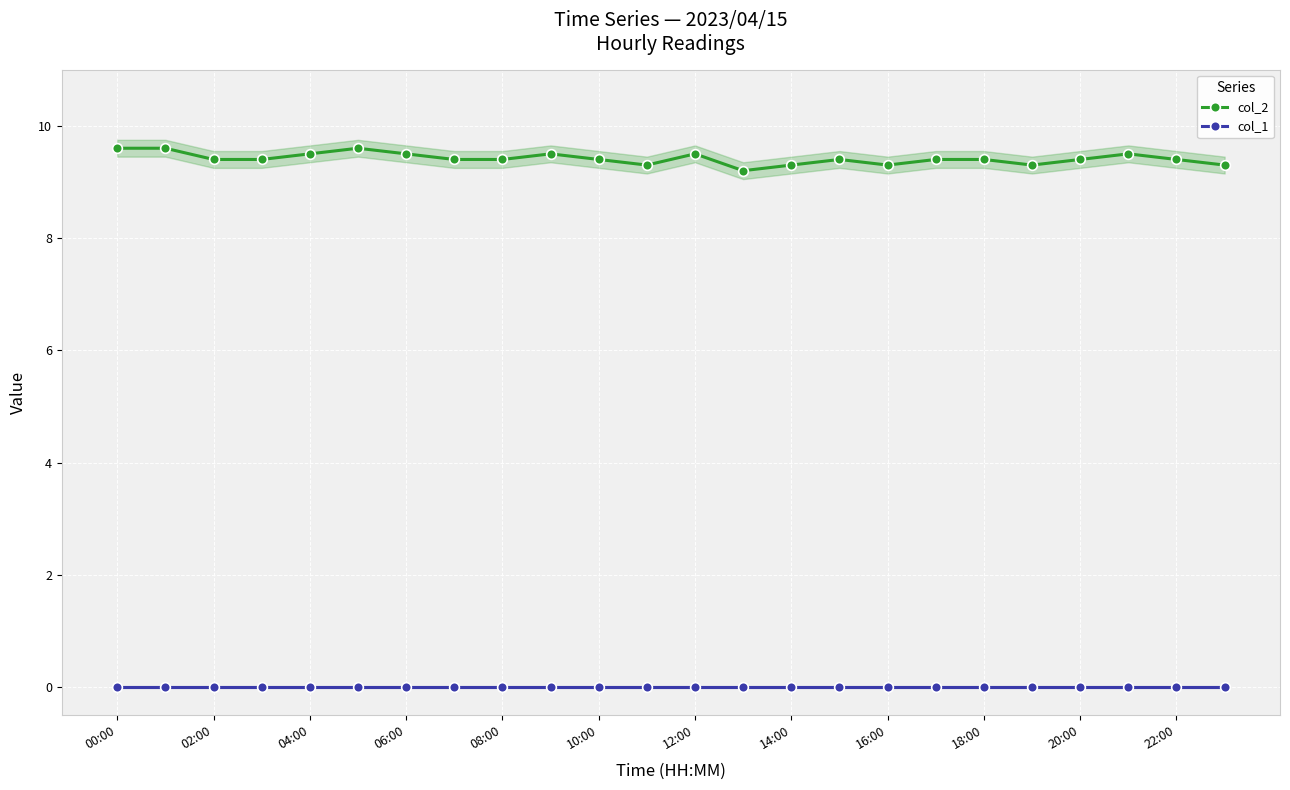

True or false: col_1 and col_2 cross at least once.

False